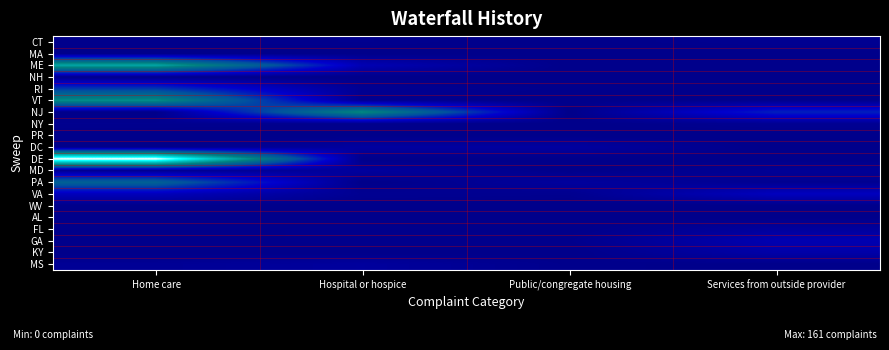

How many series are shown in this chart?

20